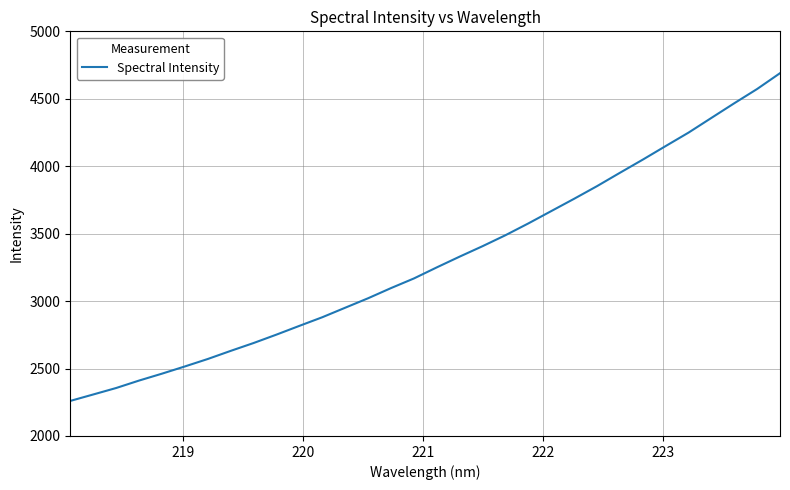

What is the minimum value shown in the chart?

2259.9